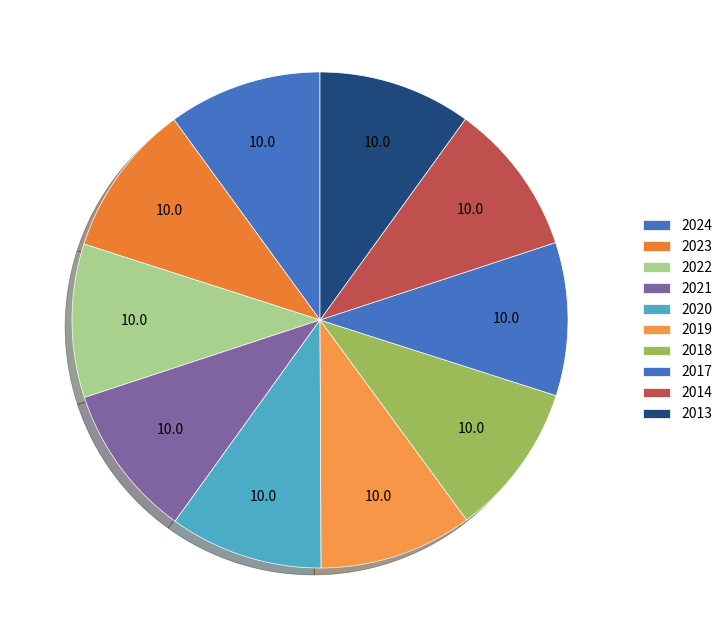

To the nearest percent, what percentage of the pie is 2021?

10%